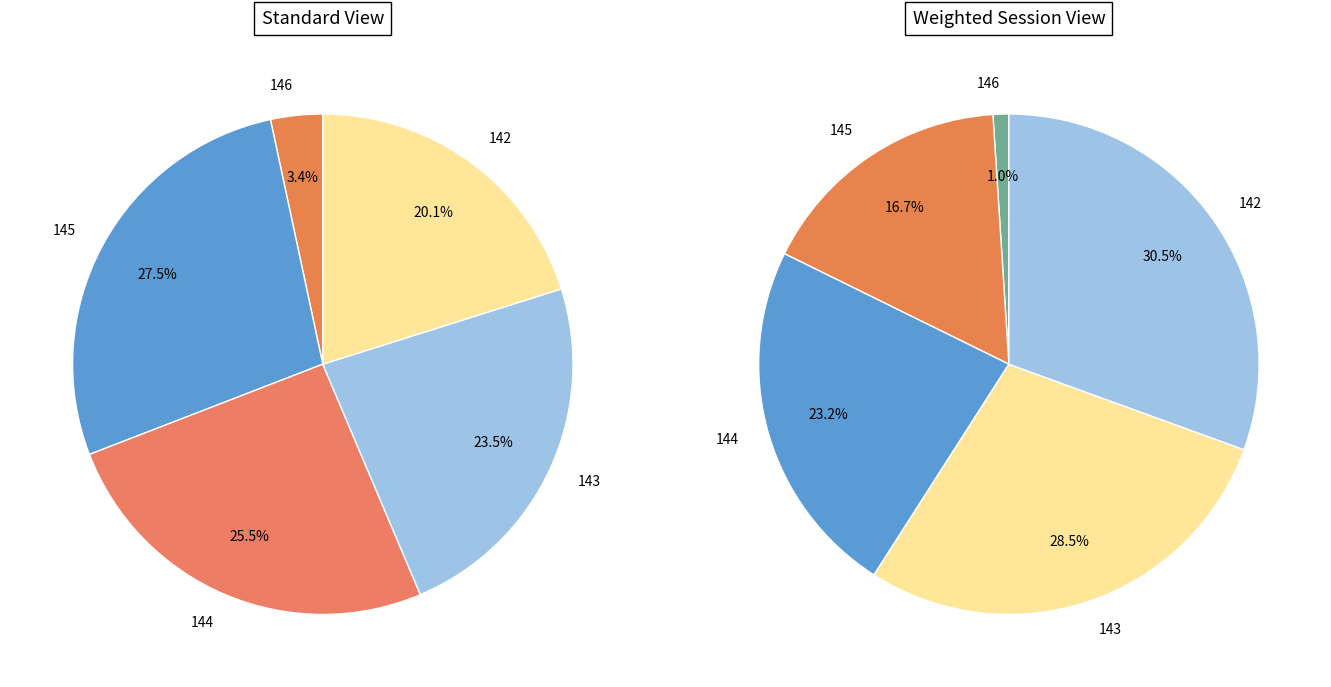

To the nearest percent, what percentage of the pie is 142?

20%